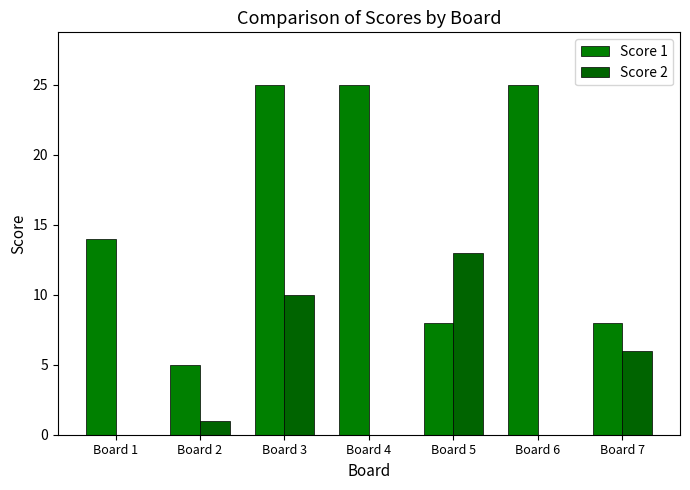

How many groups of bars are there?

7